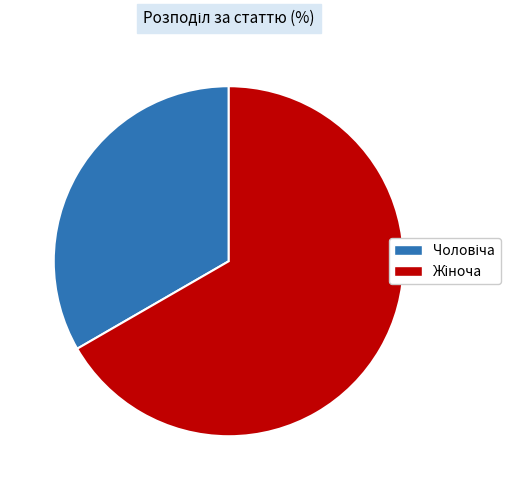

How many slices are in this pie chart?

2